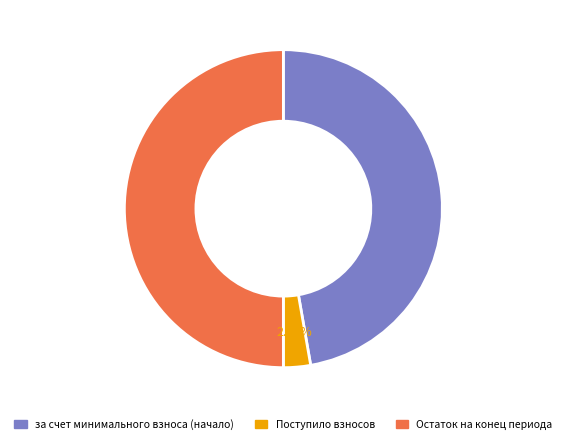

How many segments does this pie chart have?

3